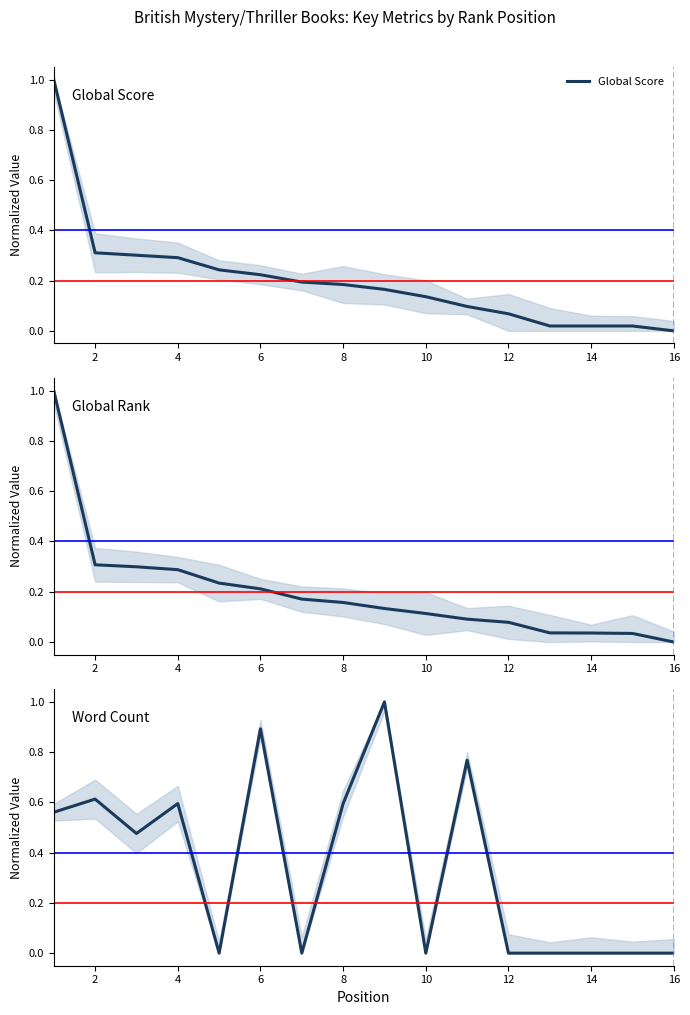

Does the chart have visible grid lines?

No